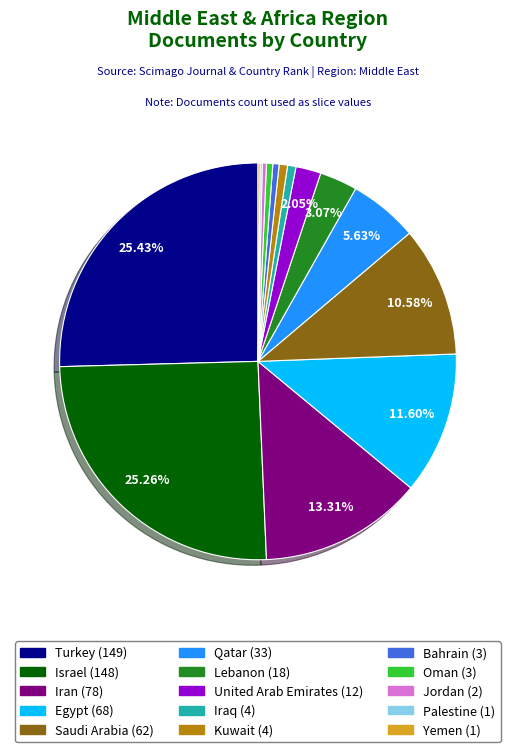

To the nearest percent, what is the difference between the Egypt and Iraq slice percentages?

11%